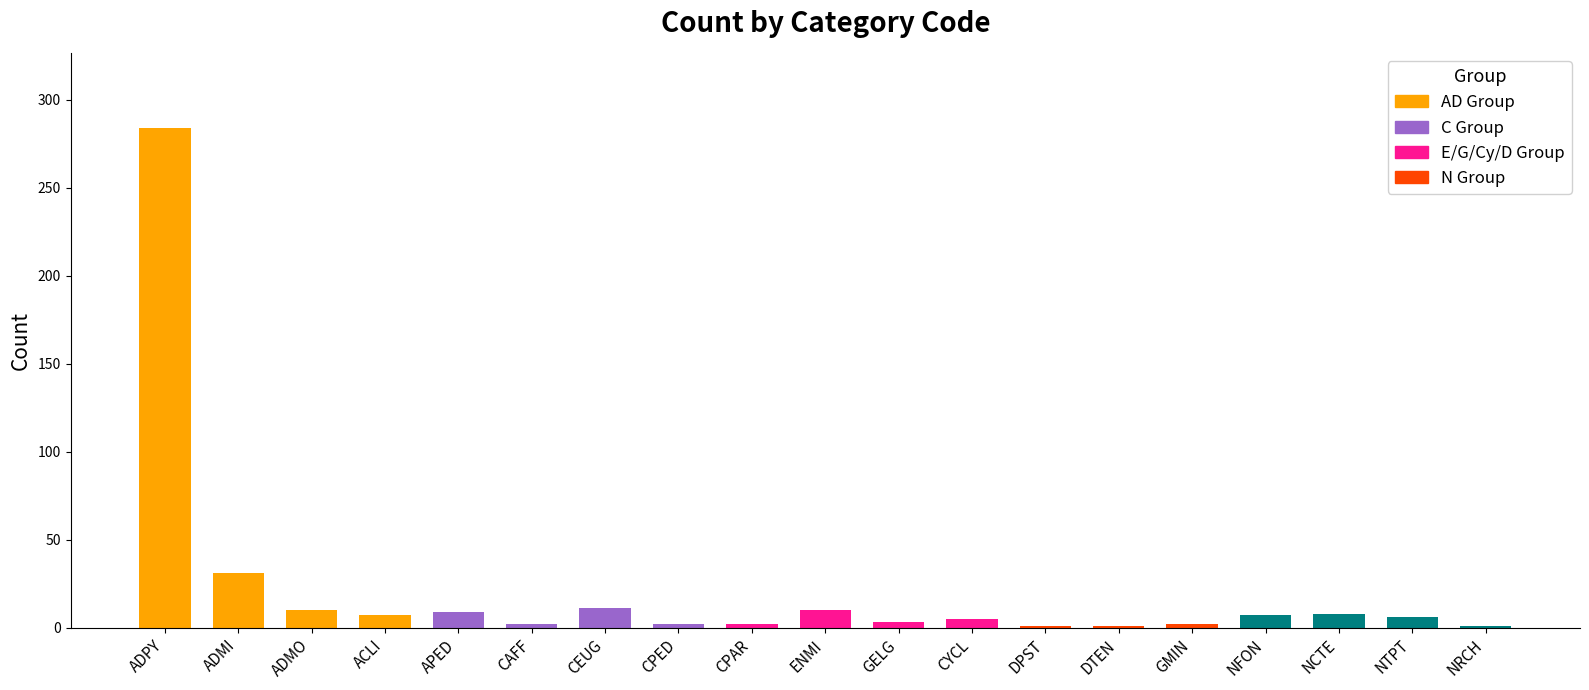

At which category does the chart reach its peak across all series?

ADPY